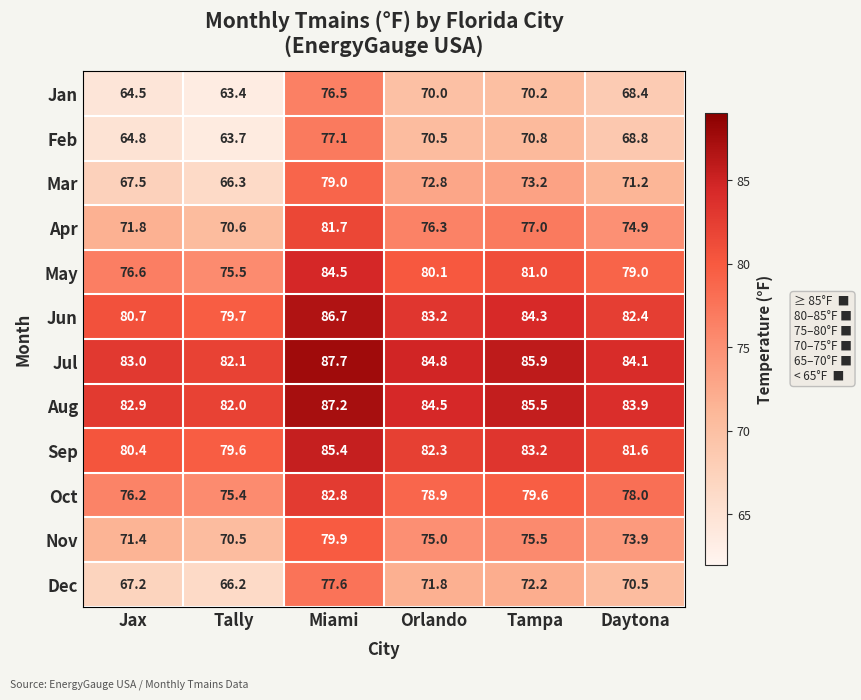

At which label does Sep reach its peak?

Miami